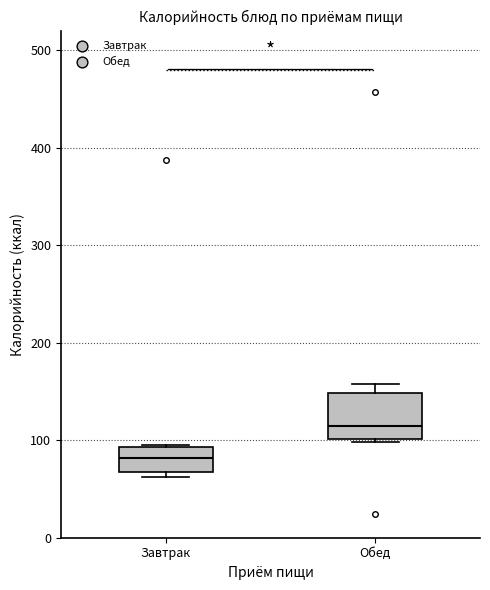

Reading left to right, transcribe this box plot: for each box, give where its median line is, the range the box spans, and where its two whiskers end, as read against the y-axis. The values are not printed on the chart, so give them approximately, as read against the axis.

Завтрак: median 80, box 70 to 90, whiskers 60 to 90
Обед: median 110, box 100 to 150, whiskers 100 (just below the box's lower edge) to 160